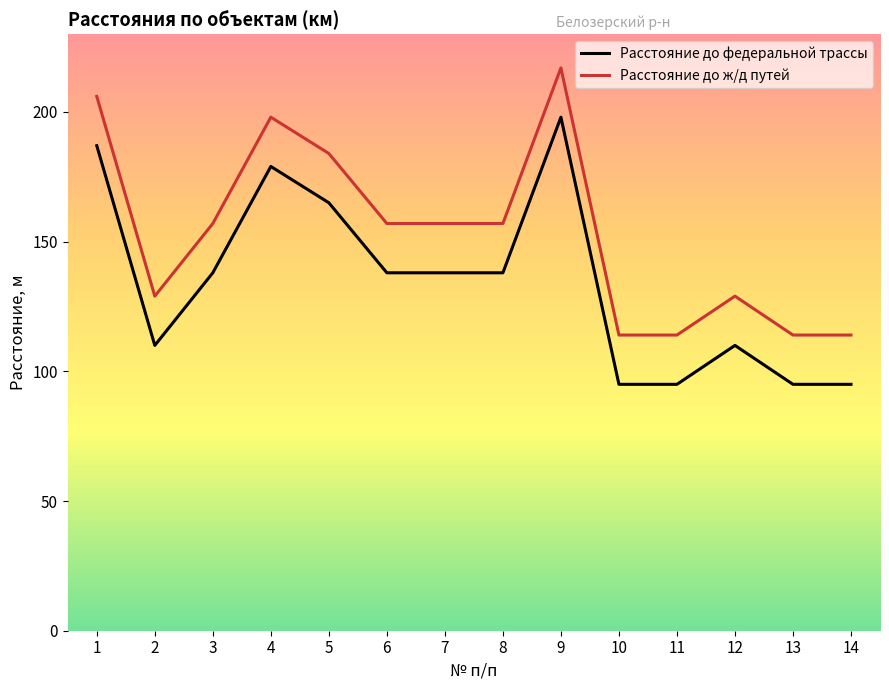

What is the difference between the maximum and minimum values in the Расстояние до федеральной трассы series?

103